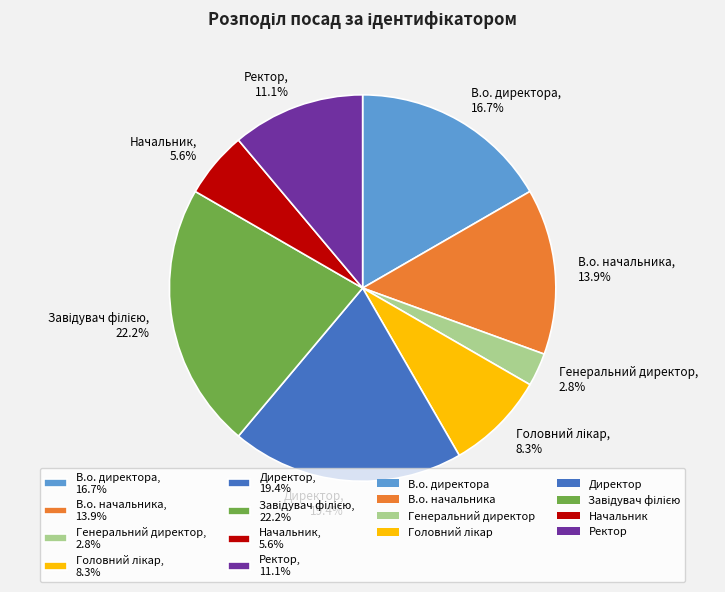

Between Генеральний директор, 2.8% and В.о. директора, 16.7%, which is larger?

В.о. директора, 16.7%